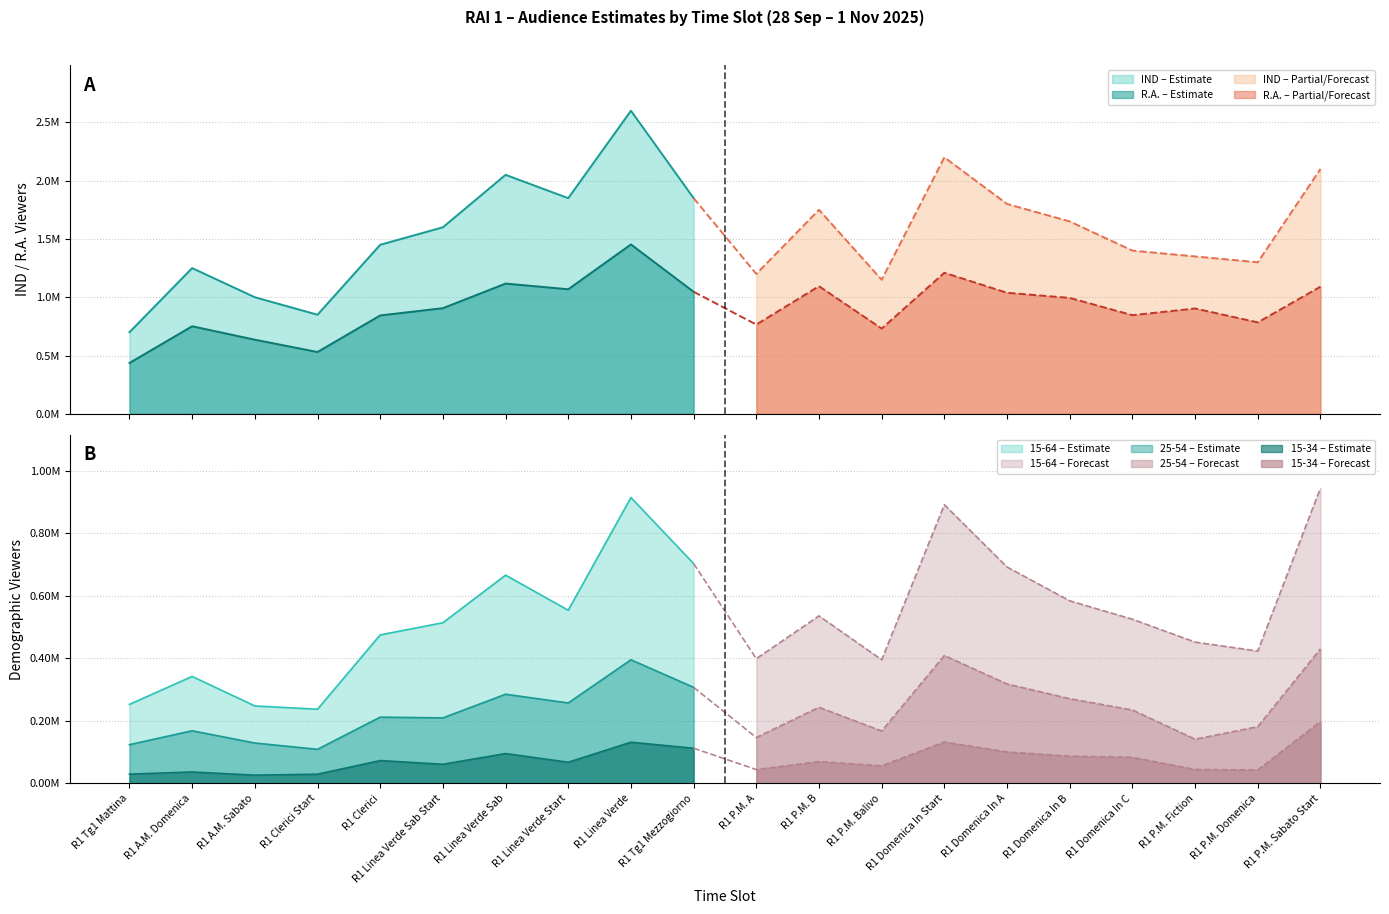

Between R1 P.M. Fiction and R1 Domenica In A, which is larger?

R1 Domenica In A